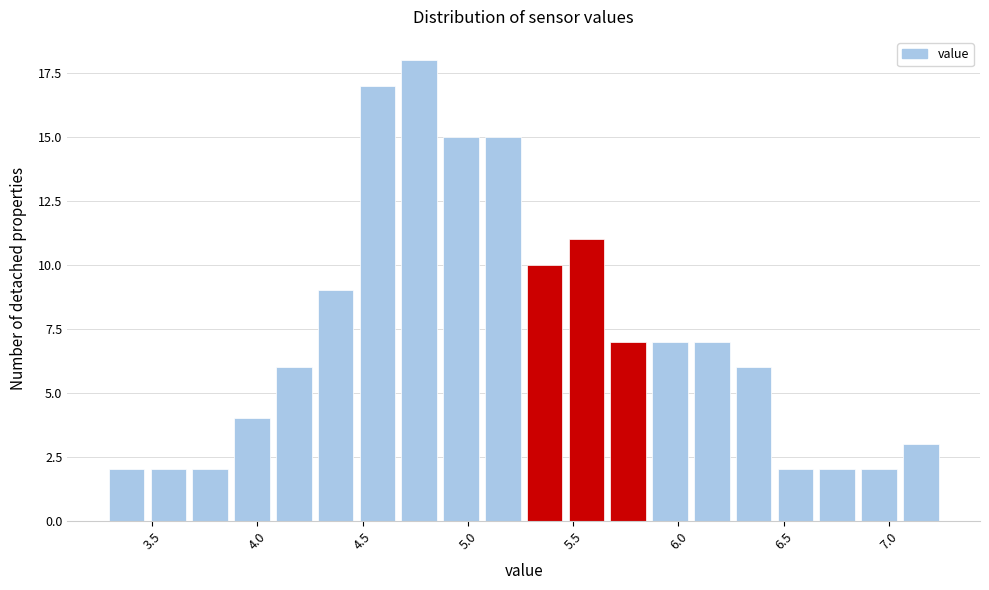

Around what value on the x-axis is the tallest bar? Give the approximate position of its centre, as read against the axis.

4.75